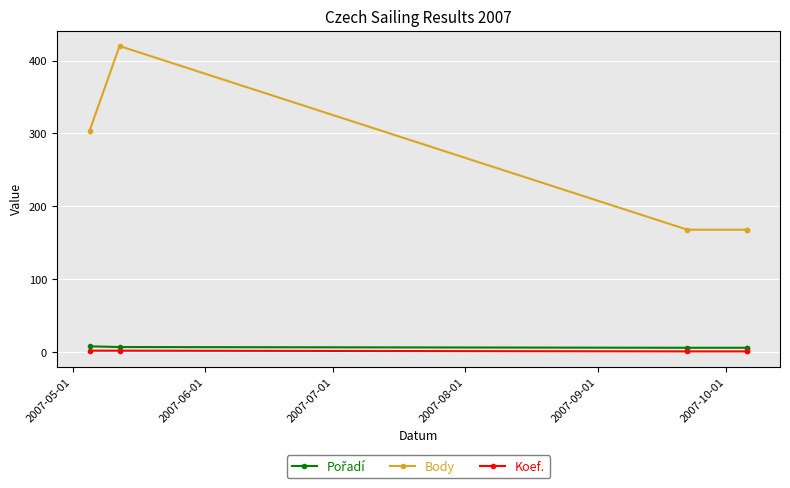

What is the difference between the maximum and minimum values in the Koef. series?

1